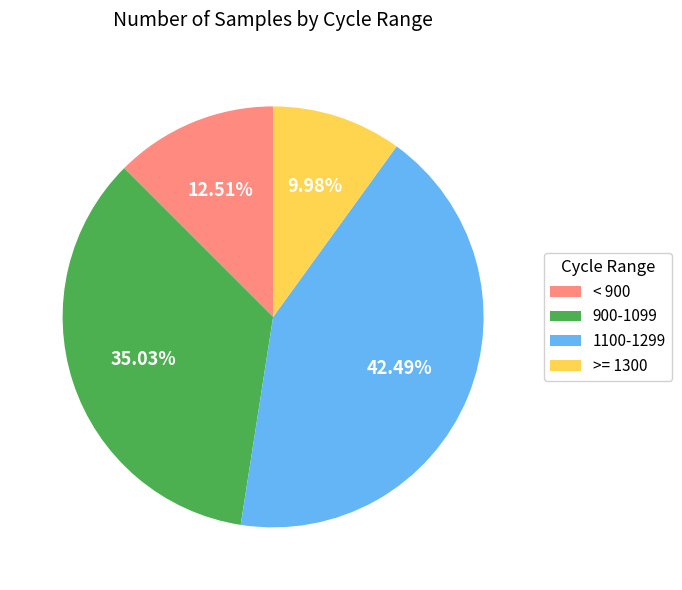

Is there any slice that represents more than half of the pie?

No